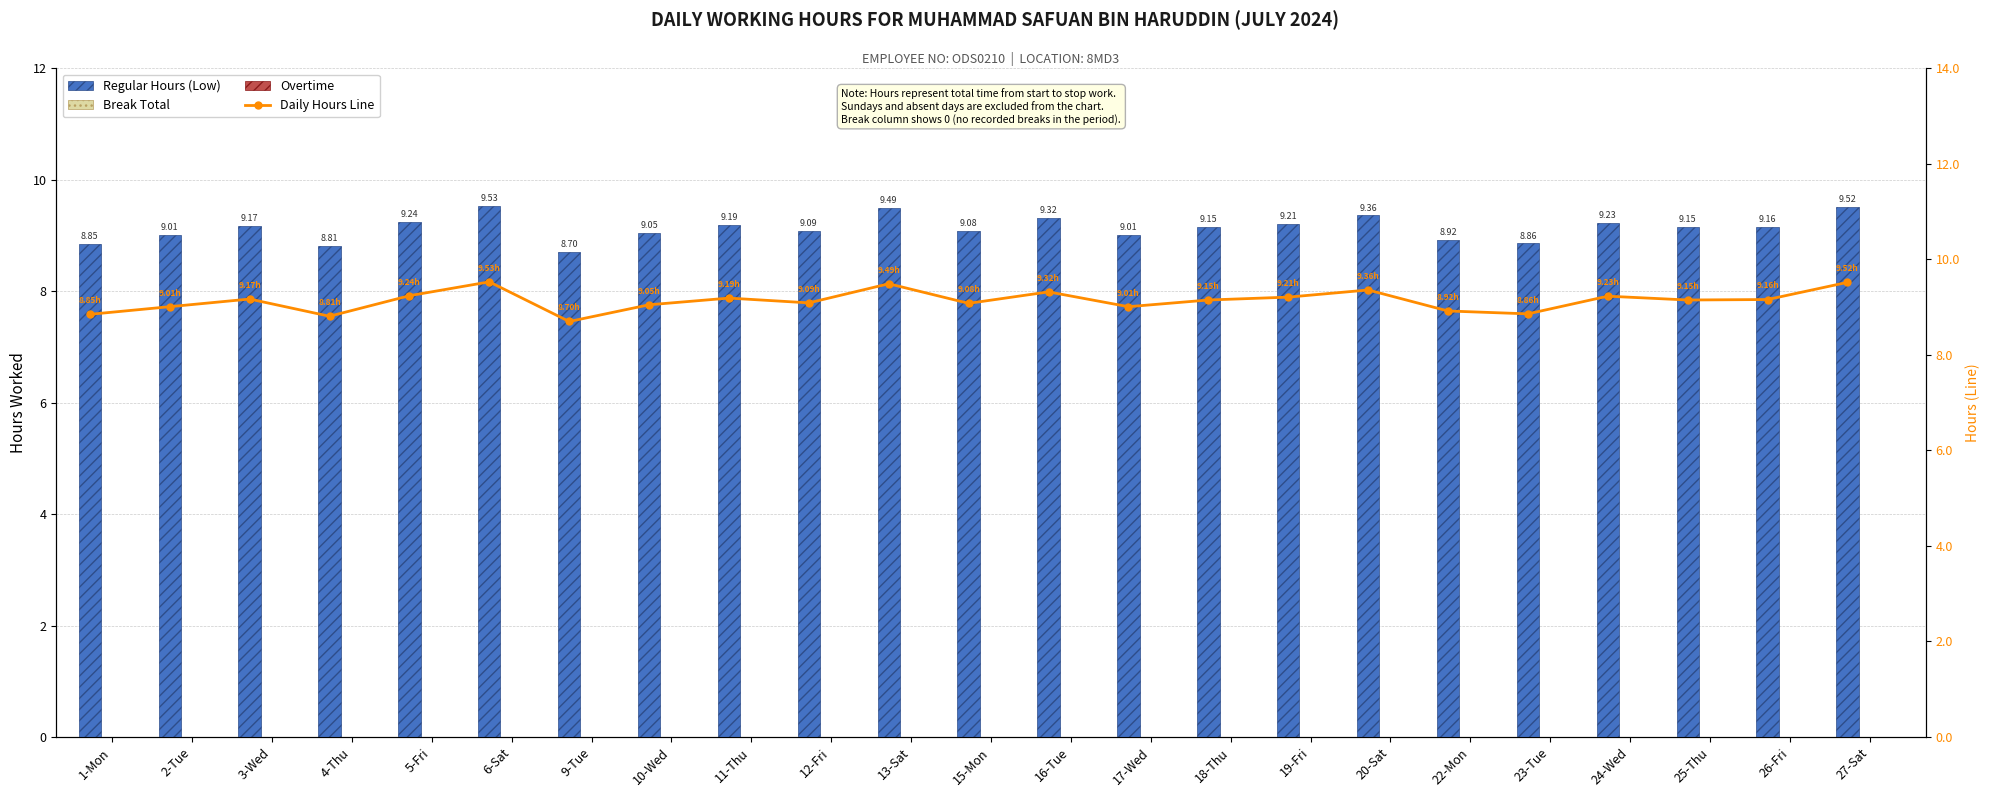

What is the value of the Daily Hours Line bar at the 9th from the left?

9.2